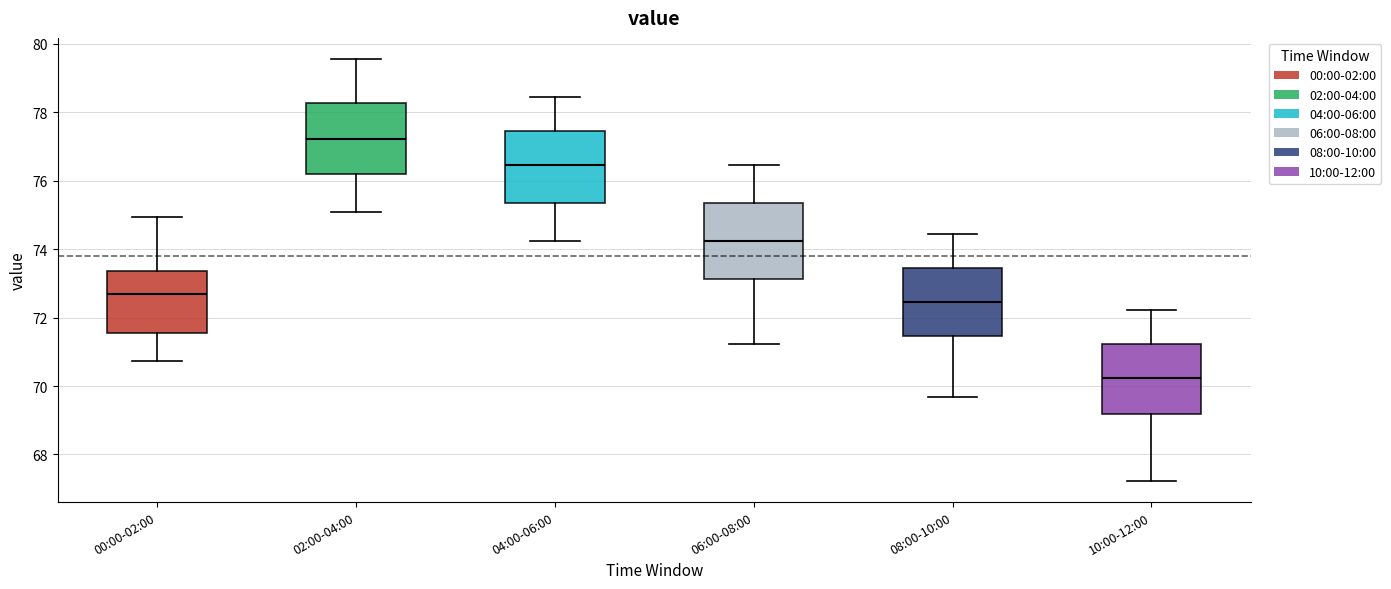

Reading left to right, read every box against the y-axis: the position of its median line, the range the box covers, and the ends of its whiskers. The values are not printed on the chart, so give them approximately, as read against the axis.

00:00-02:00: median 72.6, box 71.6 to 73.4, whiskers 70.8 to 75.0
02:00-04:00: median 77.2, box 76.2 to 78.2, whiskers 75.2 to 79.6
04:00-06:00: median 76.4, box 75.4 to 77.4, whiskers 74.2 to 78.4
06:00-08:00: median 74.2, box 73.2 to 75.4, whiskers 71.2 to 76.4
08:00-10:00: median 72.4, box 71.4 to 73.4, whiskers 69.6 to 74.4
10:00-12:00: median 70.2, box 69.2 to 71.2, whiskers 67.2 to 72.2